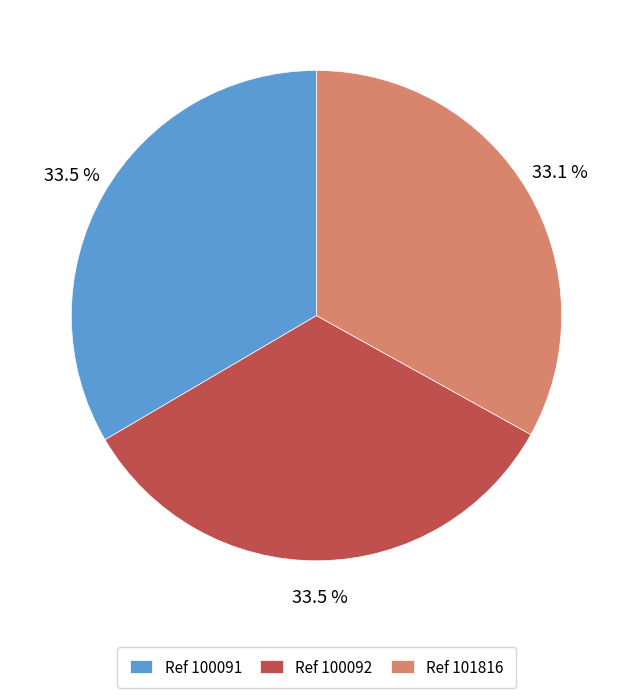

To the nearest percent, what is the average slice percentage?

33%